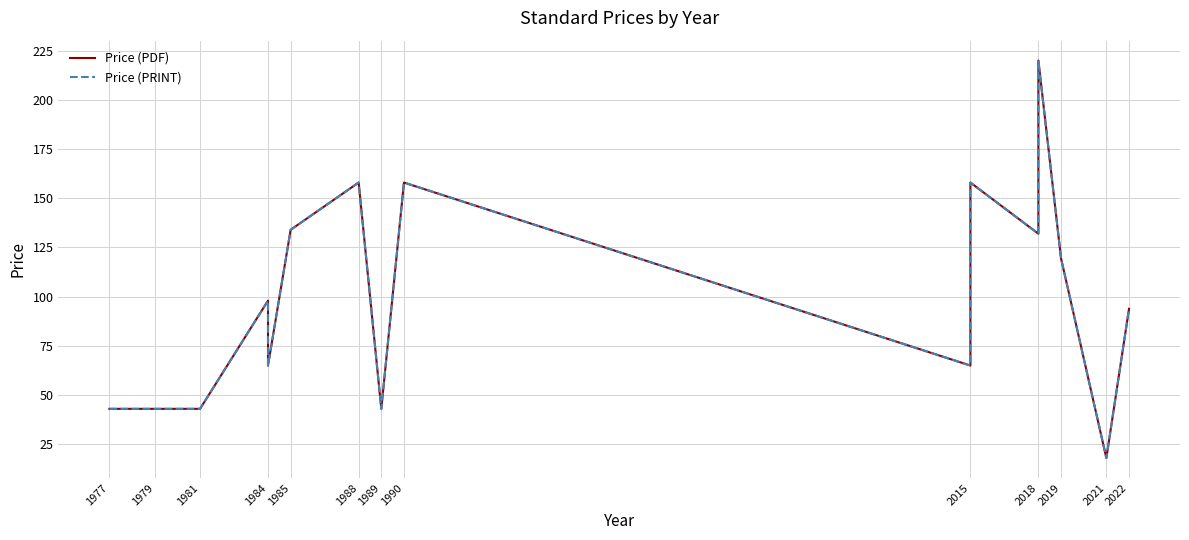

True or false: Price (PDF) and Price (PRINT) cross at least once.

False